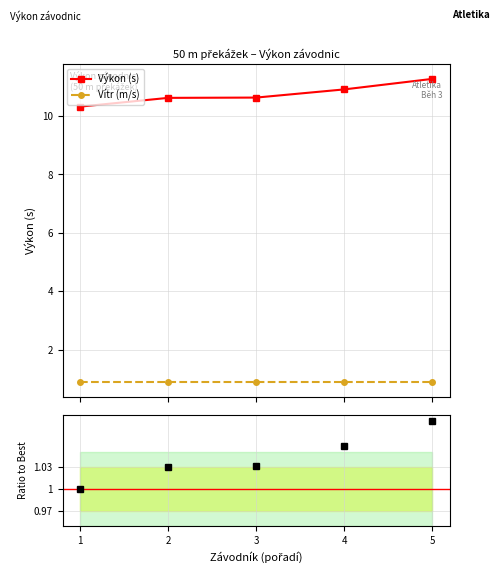

At 4, list the series in order from smallest to largest.

Vítr (m/s), Ratio to Best, Výkon (s)